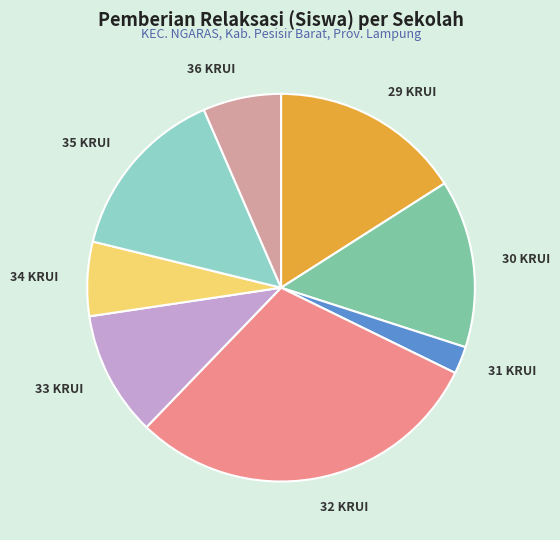

Is 32 KRUI the majority of the pie?

No